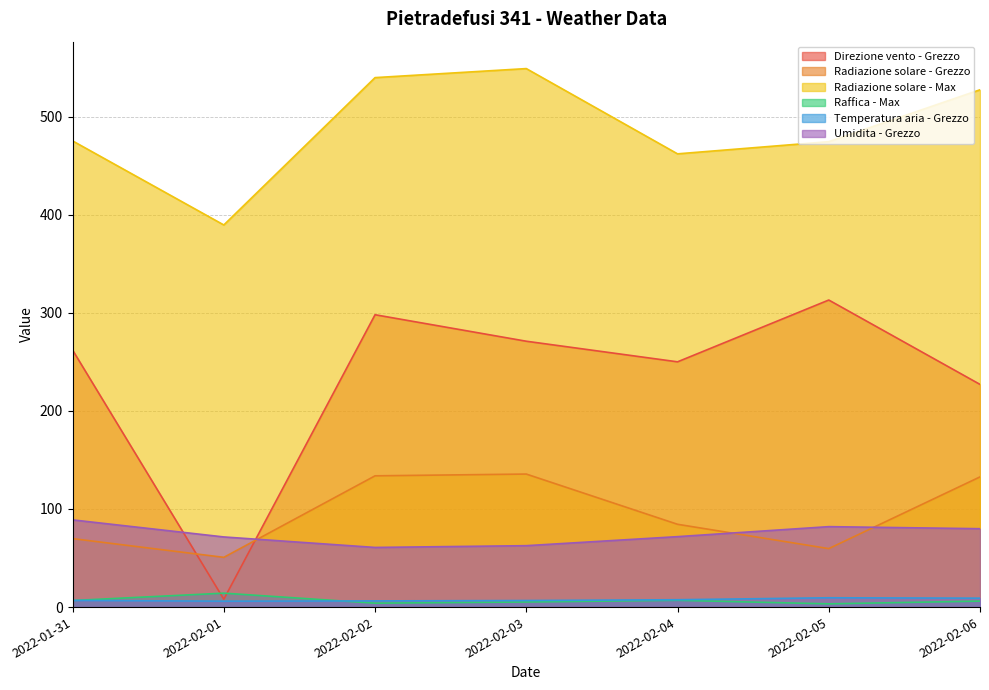

Reading right to left, extract all data points from this chart.

Direzione vento - Grezzo: 2022-02-06=227.0	2022-02-05=313.0	2022-02-04=250.0	2022-02-03=271.0	2022-02-02=298.0	2022-02-01=8.0	2022-01-31=262.0
Radiazione solare - Grezzo: 2022-02-06=132.7	2022-02-05=59.6	2022-02-04=84.4	2022-02-03=135.6	2022-02-02=133.8	2022-02-01=50.7	2022-01-31=69.8
Radiazione solare - Max: 2022-02-06=527.3	2022-02-05=474.4	2022-02-04=462.0	2022-02-03=548.9	2022-02-02=539.7	2022-02-01=389.5	2022-01-31=475.2
Raffica - Max: 2022-02-06=6.1	2022-02-05=3.3	2022-02-04=6.9	2022-02-03=5.2	2022-02-02=4.0	2022-02-01=14.2	2022-01-31=6.7
Temperatura aria - Grezzo: 2022-02-06=9.1	2022-02-05=9.5	2022-02-04=7.5	2022-02-03=6.7	2022-02-02=6.3	2022-02-01=6.0	2022-01-31=6.8
Umidita - Grezzo: 2022-02-06=79.9	2022-02-05=82.0	2022-02-04=71.8	2022-02-03=62.6	2022-02-02=60.8	2022-02-01=71.5	2022-01-31=88.9